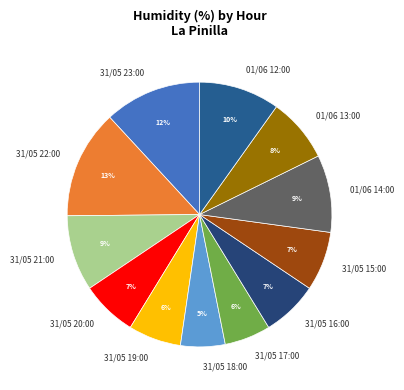

Which has a higher value, 31/05 21:00 or 31/05 22:00?

31/05 22:00